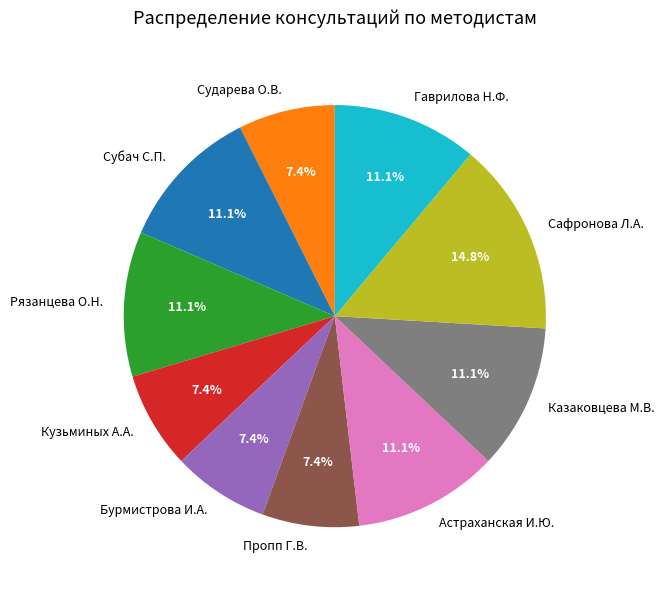

The Рязанцева О.Н. slice represents 11% of the pie. True or false?

True